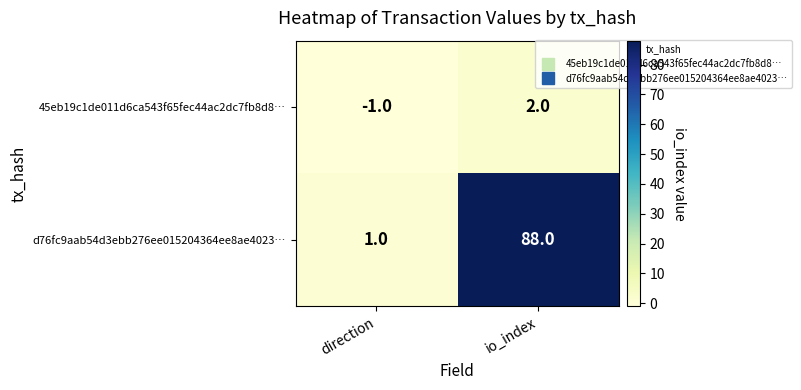

Which series changed the most between direction and io_index?

d76fc9aab54d3ebb276ee015204364ee8ae4023…